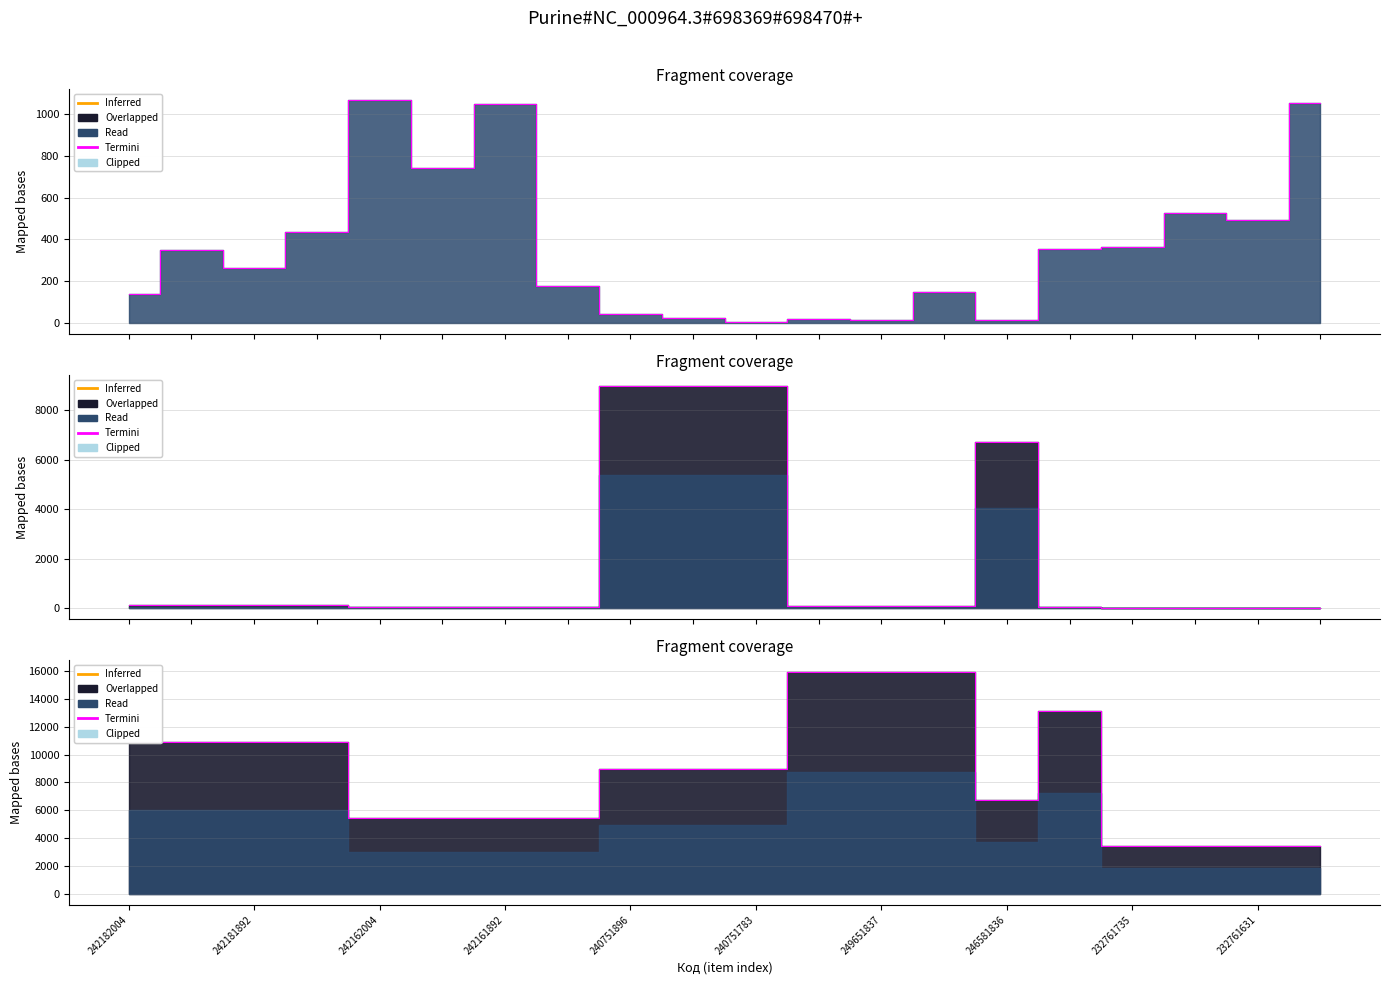

What is the ratio of the value at 242162004 to the value at 232761735?

1.6